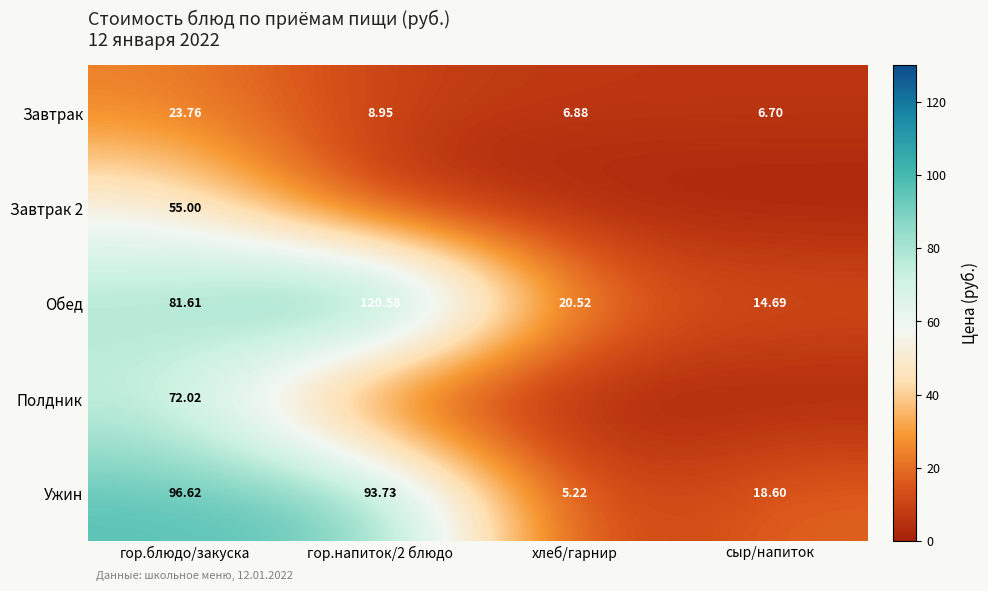

Where is Ужин nearest to the value 50?

сыр/напиток